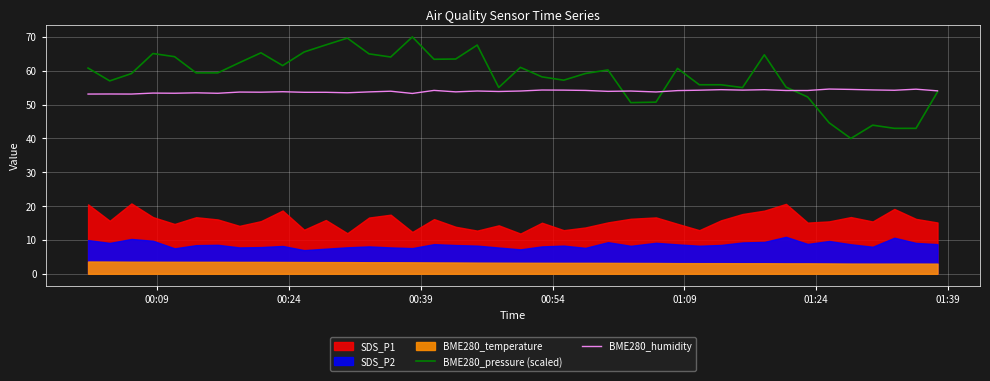

What is the highest value of the BME280_humidity series?

54.6